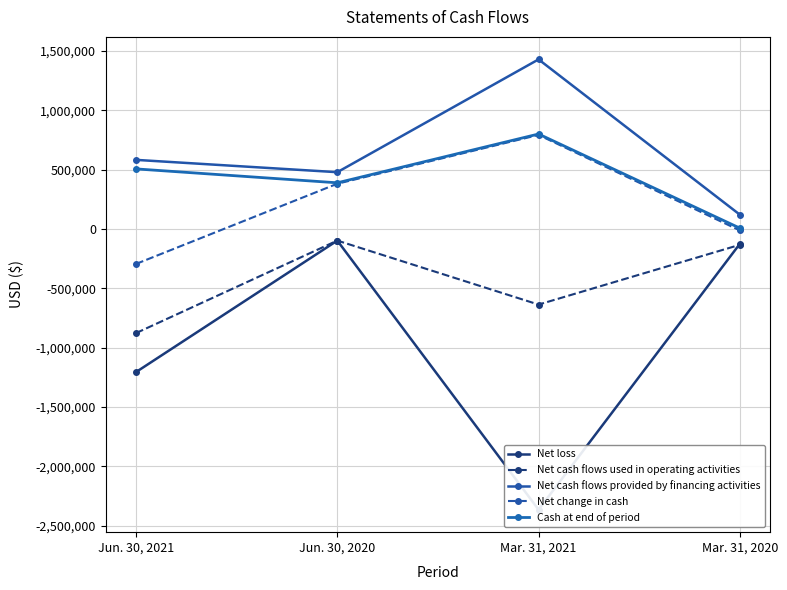

Reading left to right, list all the values displayed in this chart.

Net loss: -1204591	-97360	-2363582	-125039
Net cash flows used in operating activities: -876340	-97233	-636257	-132898
Net cash flows provided by financing activities: 582500	478750	1428750	121250
Net change in cash: -293840	381517	792493	-11648
Cash at end of period: 506491	389355	800331	7838